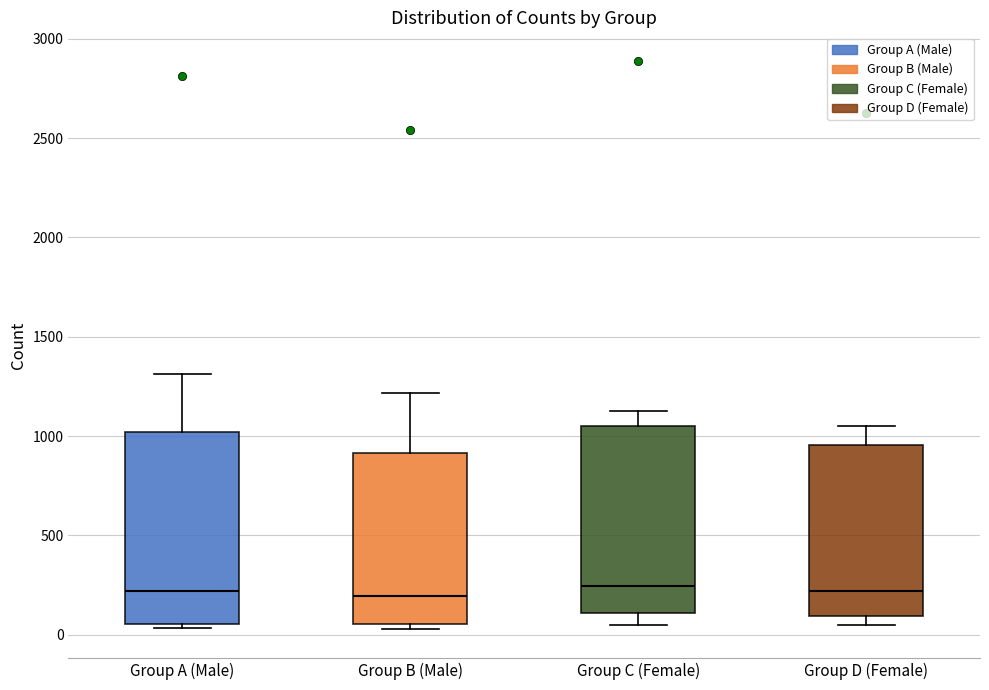

Where does the median line of the box for Group B (Male) sit on the y-axis? The values are not printed on the chart, so give them approximately, as read against the axis.

200